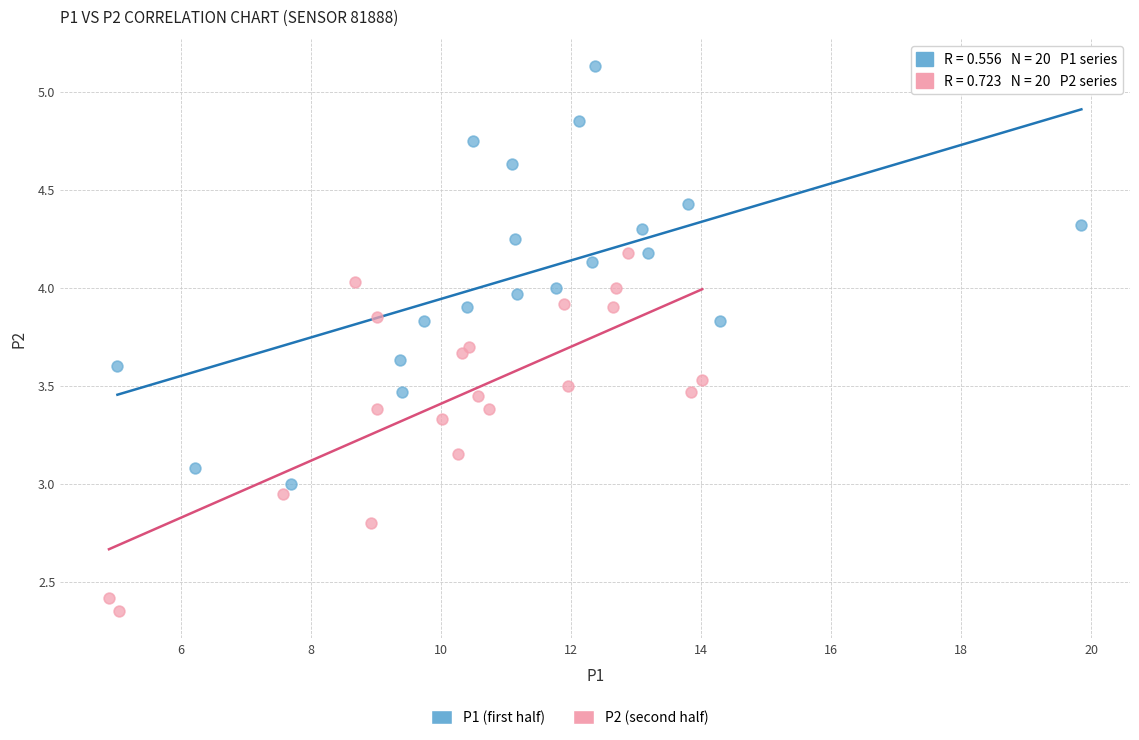

Which series reaches the minimum Y coordinate?

P2 (second half)